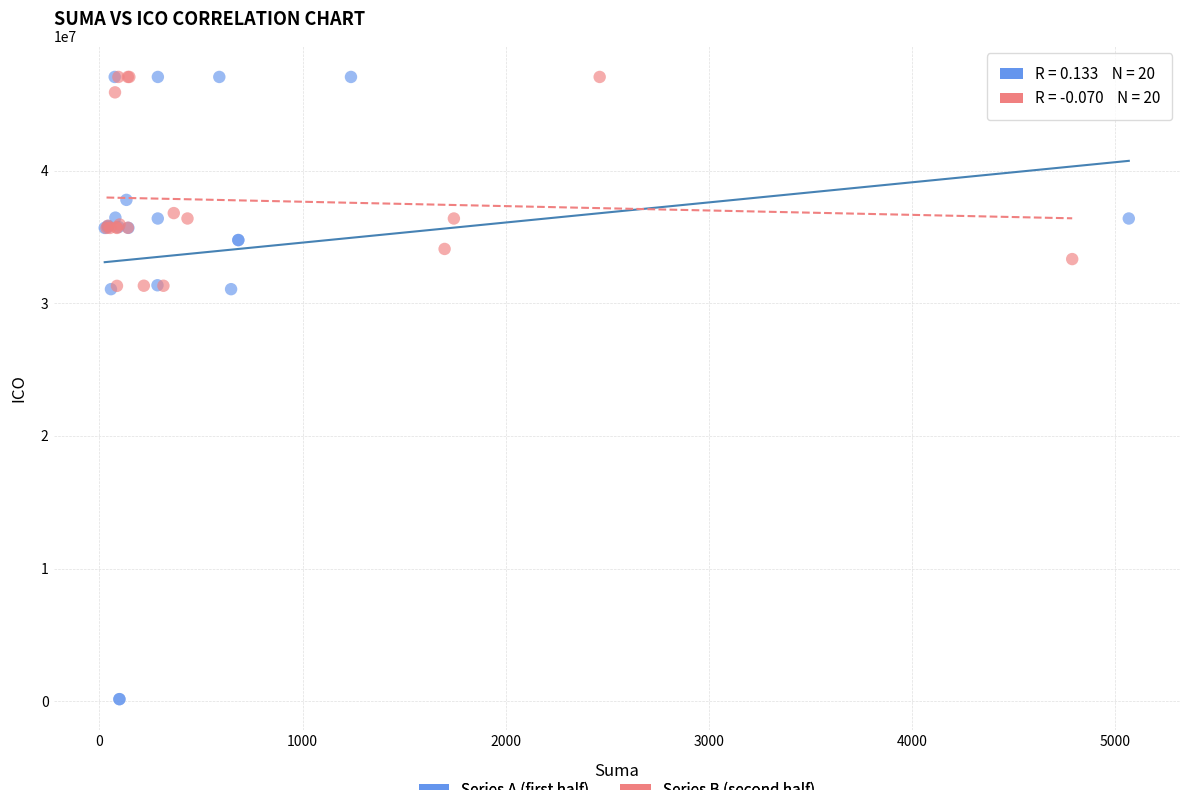

Which series contains the lowest Y value?

Series A (first half)